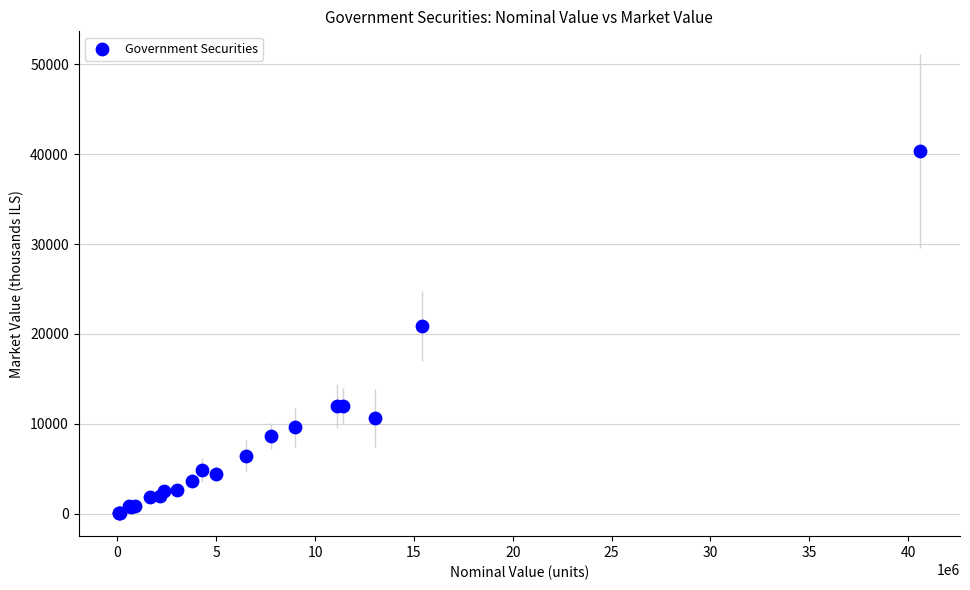

What Y value in the scatter plot is closest to 20206?

20896.6